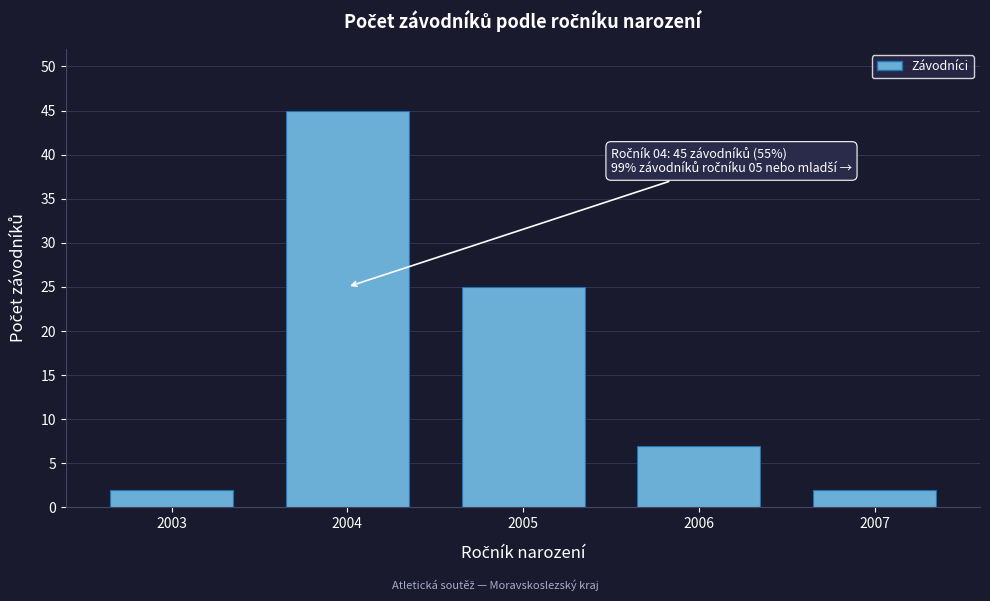

Reading right to left, what are all the values shown in this chart?

2	7	25	45	2